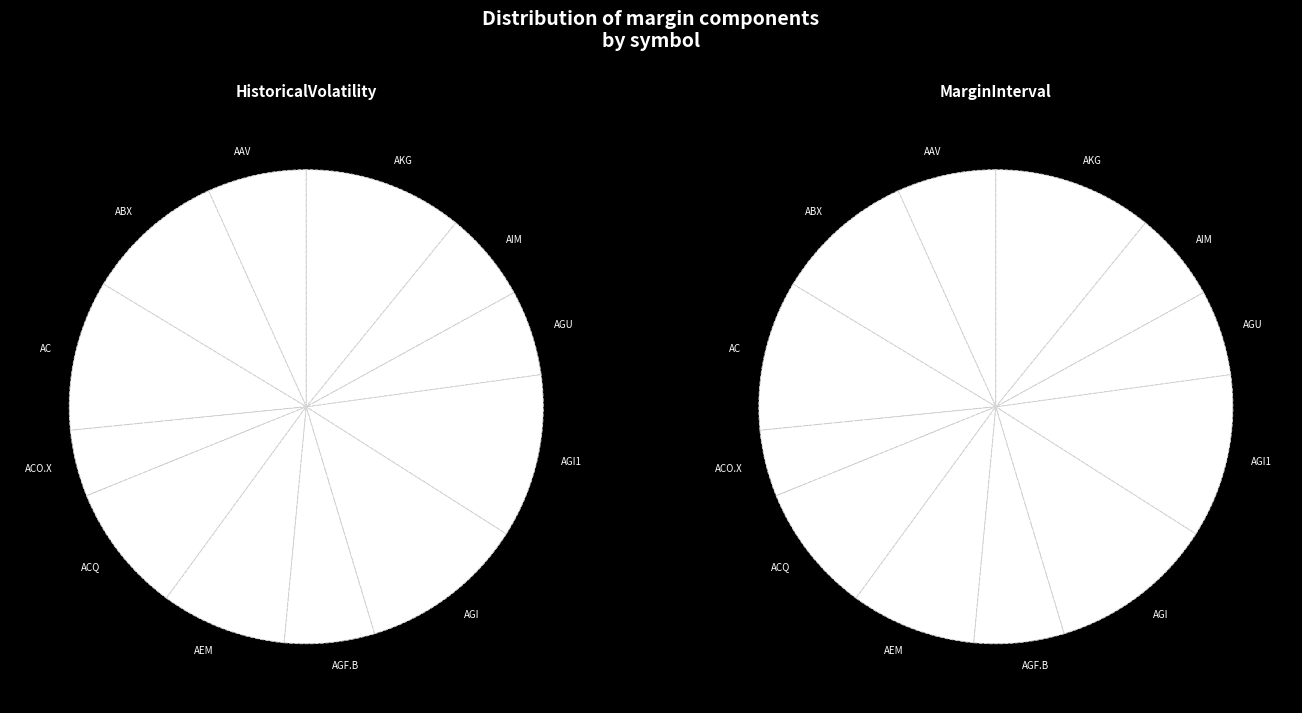

Is the sum of AGU and AIM greater than half?

No